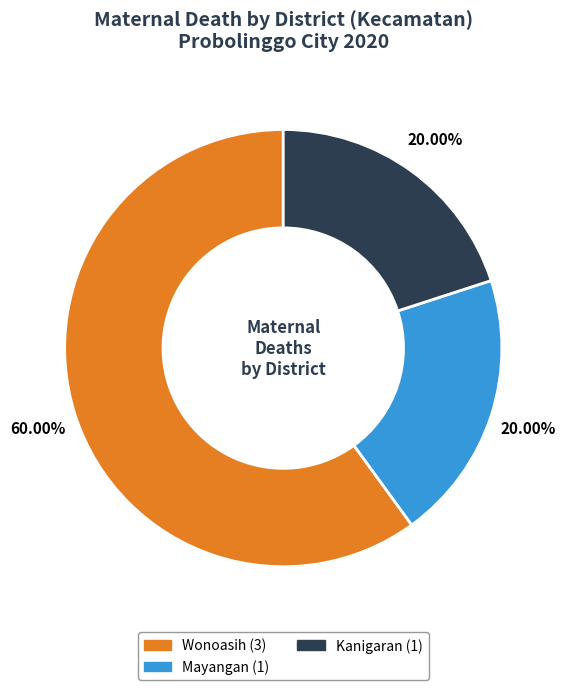

To the nearest percent, what is the difference between the largest and smallest slice percentages?

40%